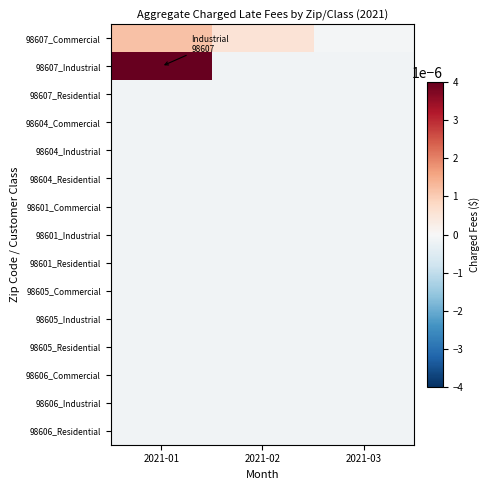

Between 2021-02 and 2021-03, which is larger?

2021-02